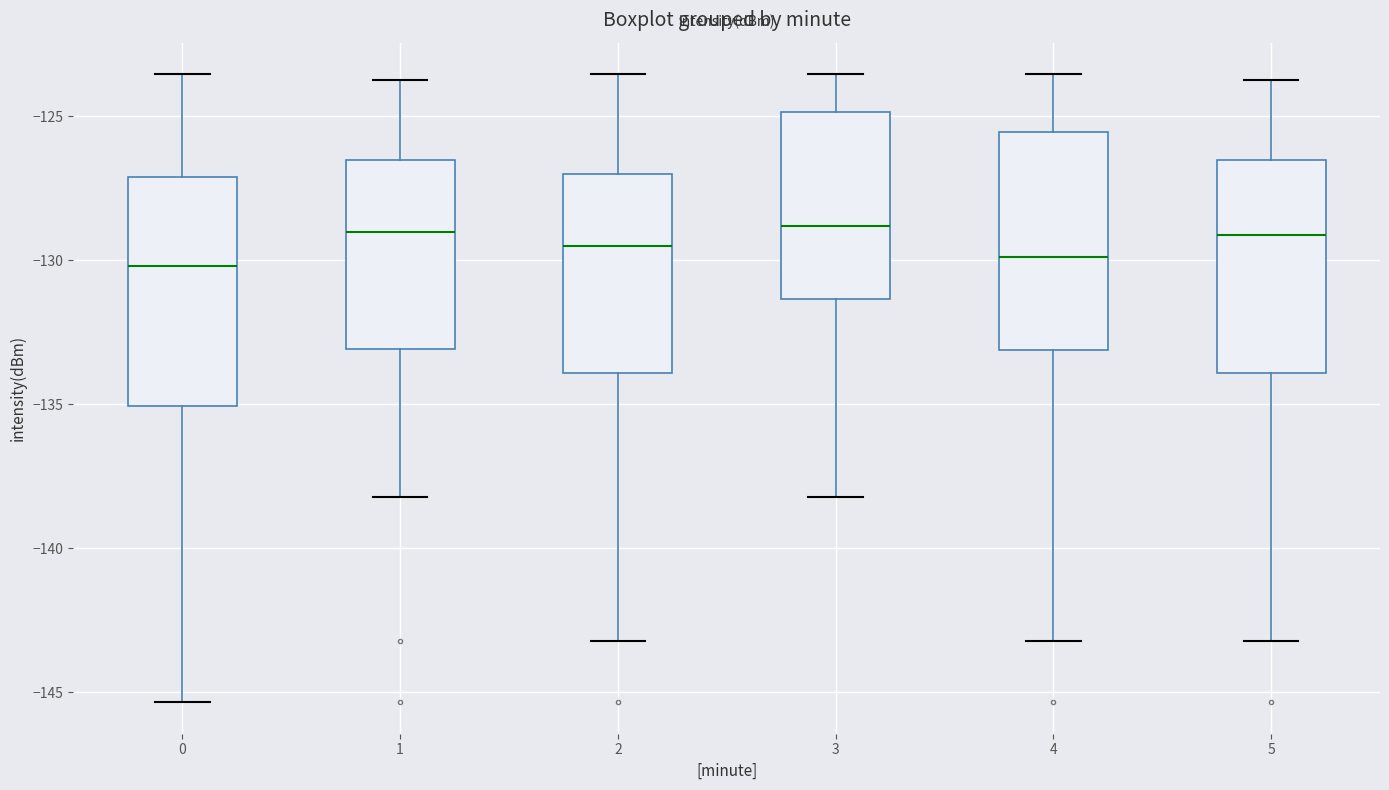

Where does the lower whisker of the box at x = 2 end on the y-axis? The values are not printed on the chart, so give them approximately, as read against the axis.

-143.0